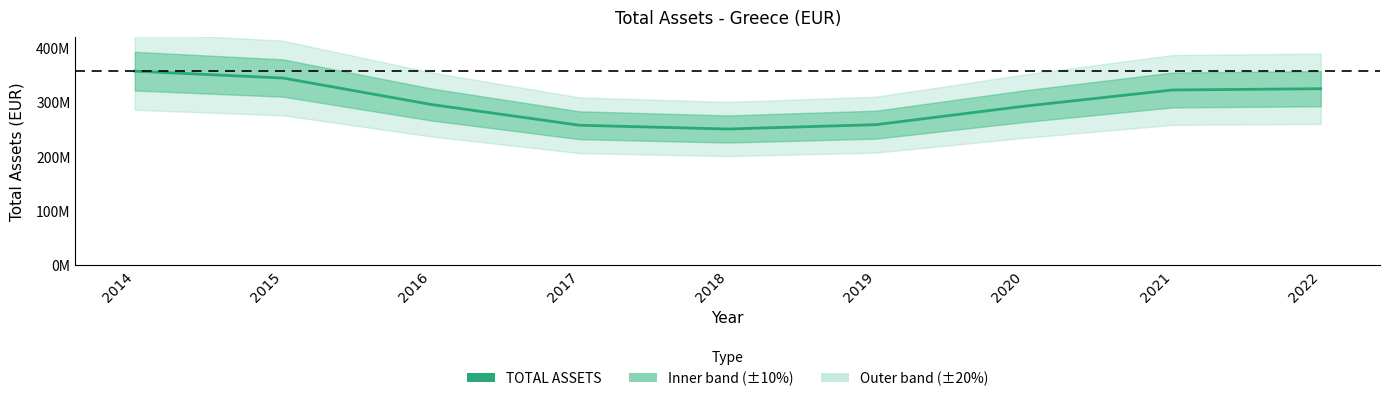

Reading left to right, what are all the values shown in this chart?

2014=356861254.3	2015=344154721.4	2016=295349838.5	2017=257035306.5	2018=250104493.9	2019=258112598.0	2020=292191566.8	2021=322090281.6	2022=324436114.3